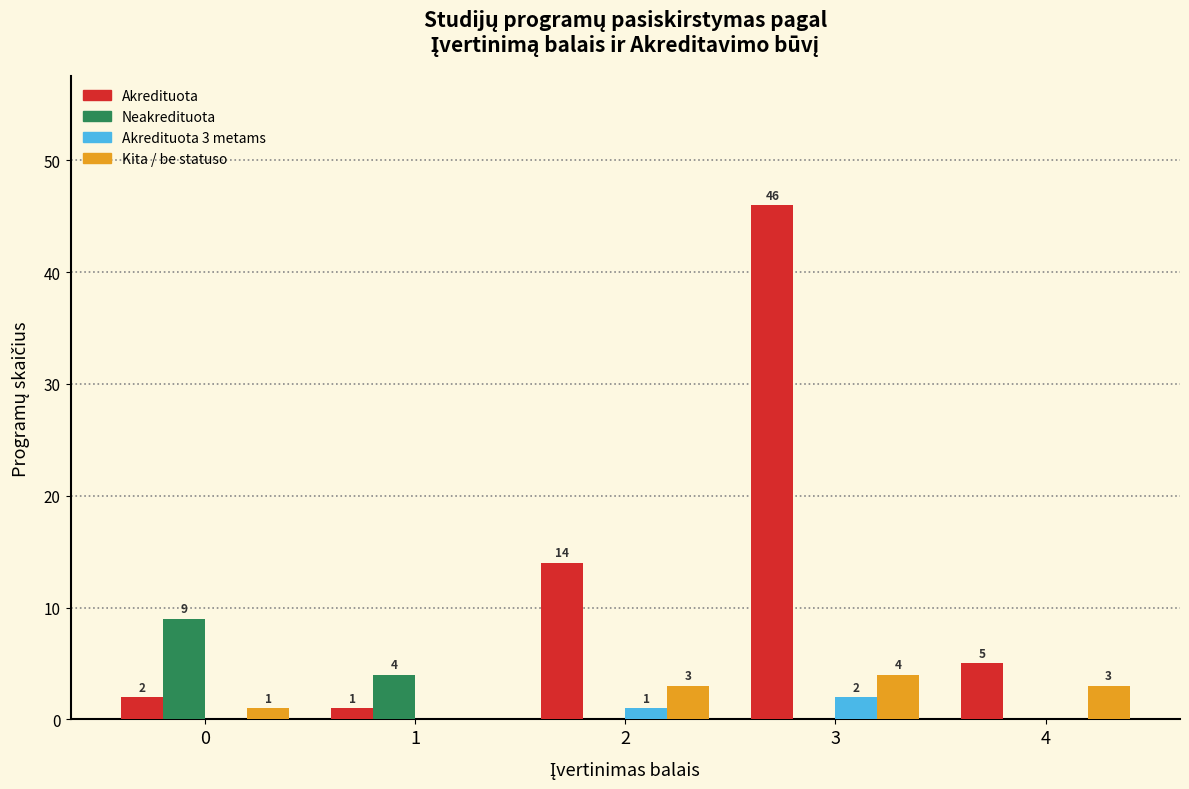

Are the bars horizontal?

No